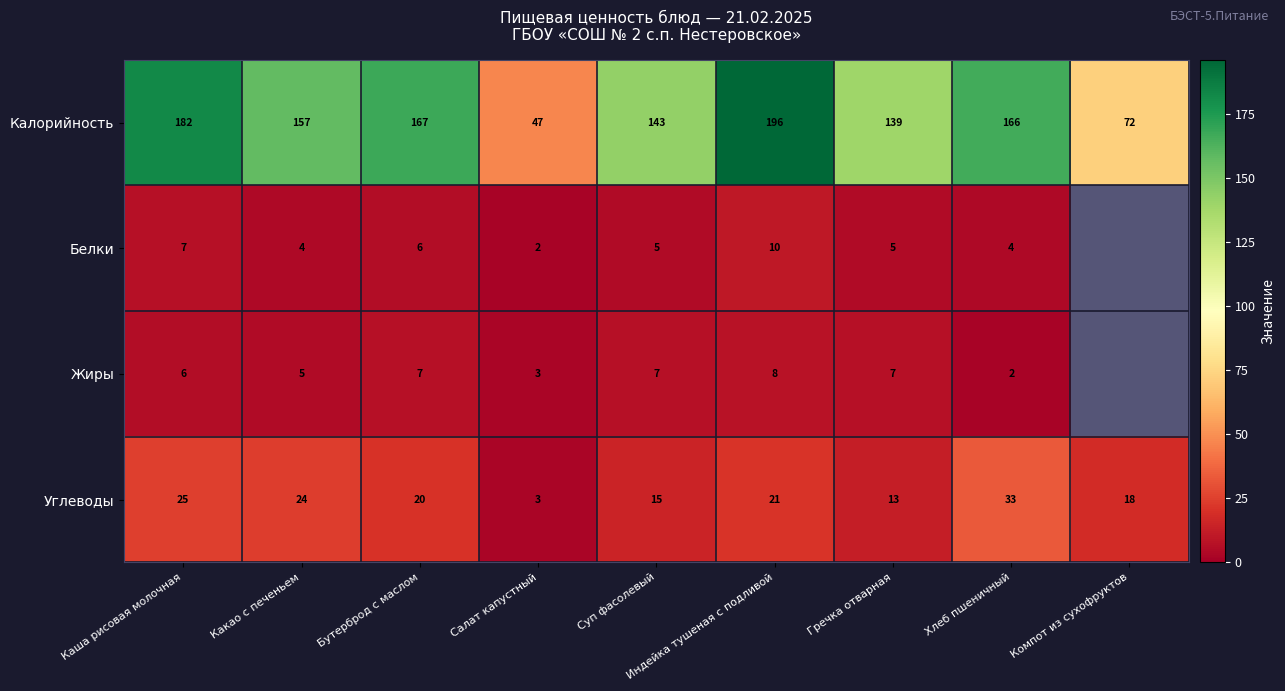

What is the difference between the Углеводы values at Салат капустный and Компот из сухофруктов?

15